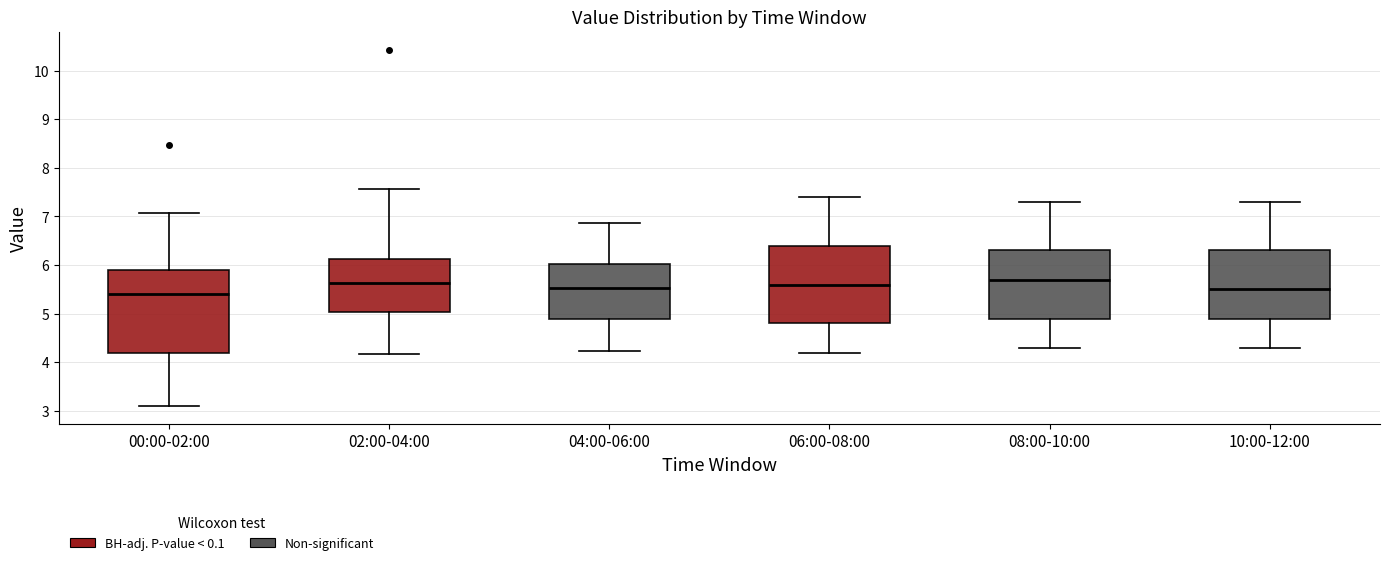

Where is the upper edge of the box for 04:00-06:00 on the y-axis? The values are not printed on the chart, so give them approximately, as read against the axis.

6.0